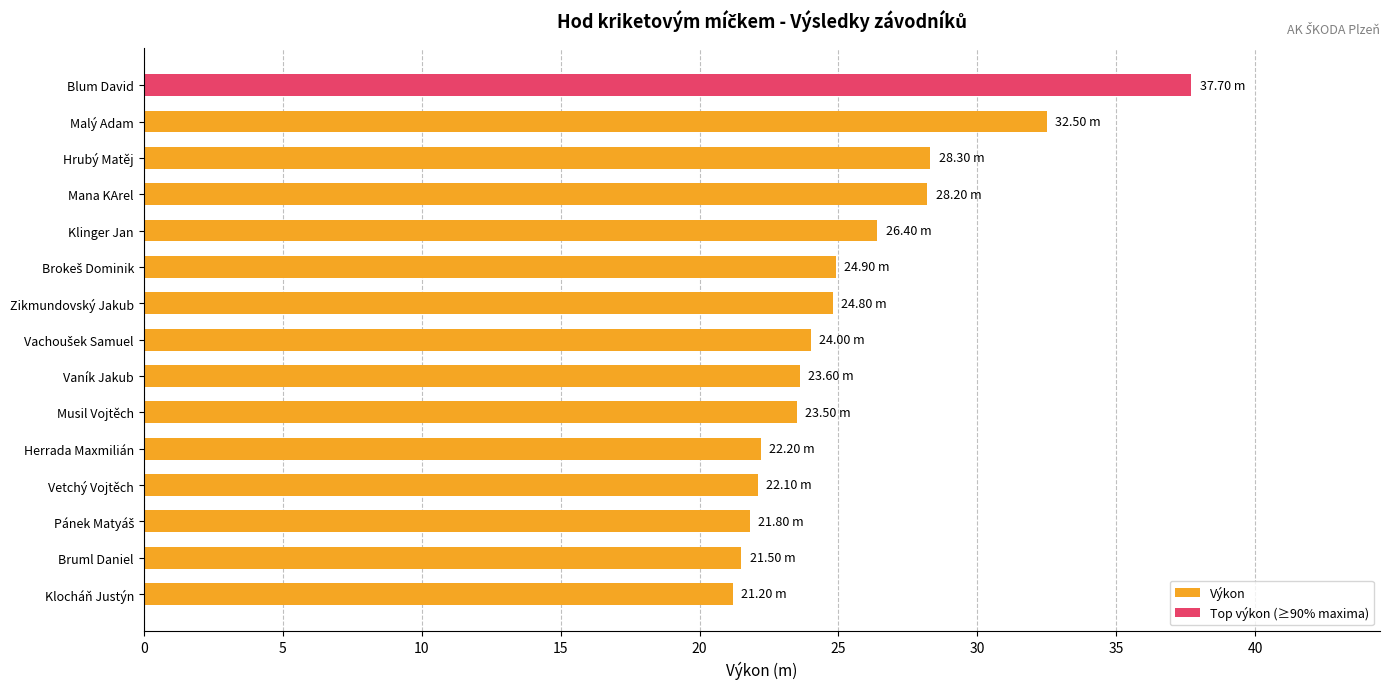

What is the change in value from Blum David to Klinger Jan?

-11.3